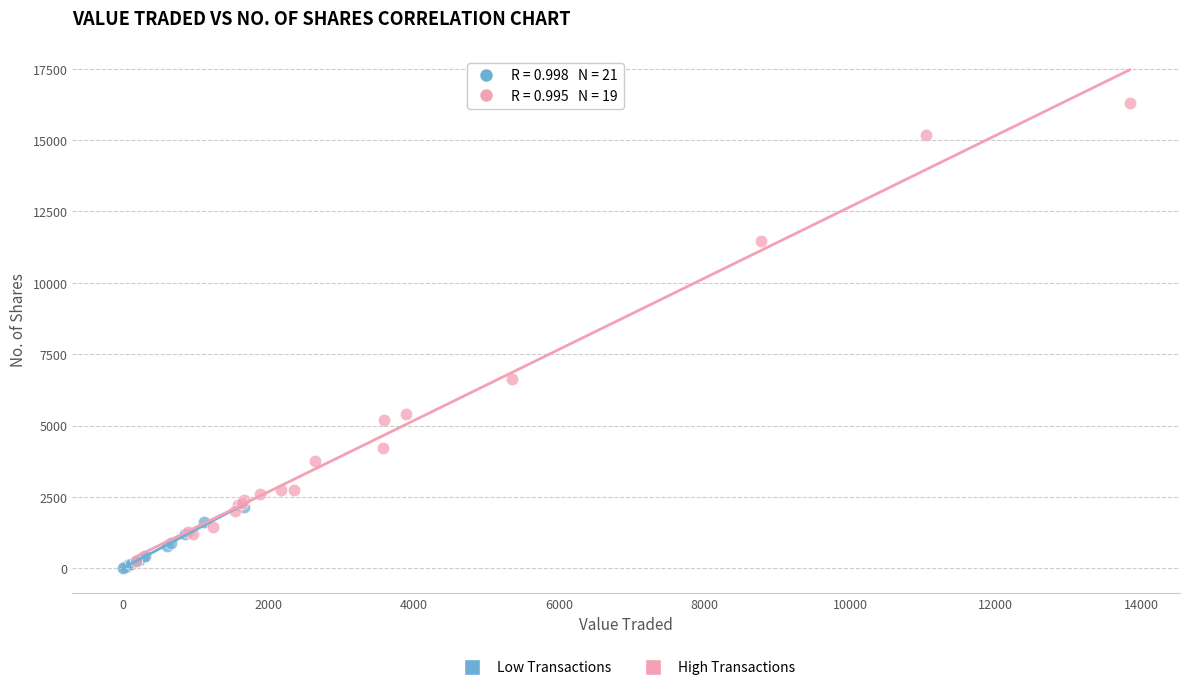

Which series has the widest spread of Y values?

High Transactions